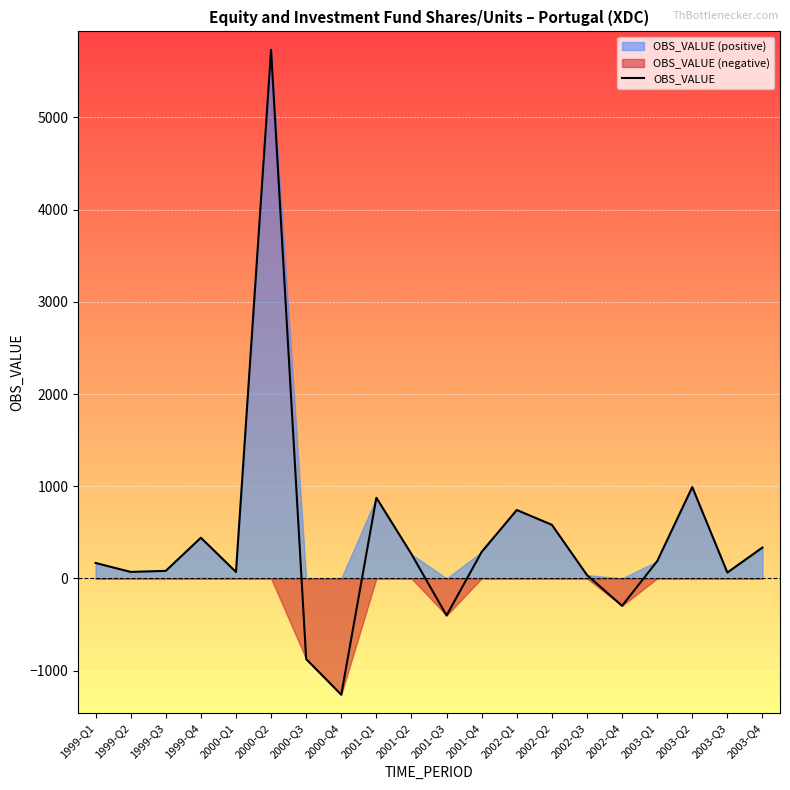

What is the label of the 12th point from the left?

2001-Q4